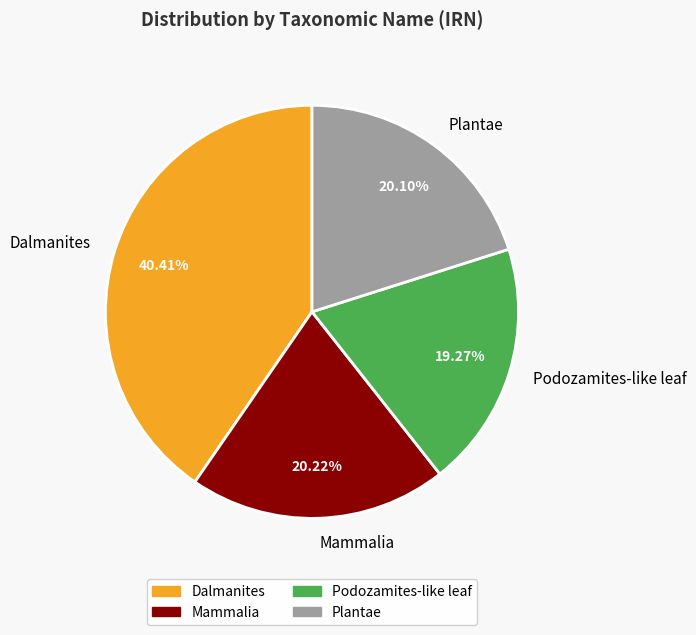

What is the total percentage of Podozamites-like leaf and Dalmanites?

59.7%